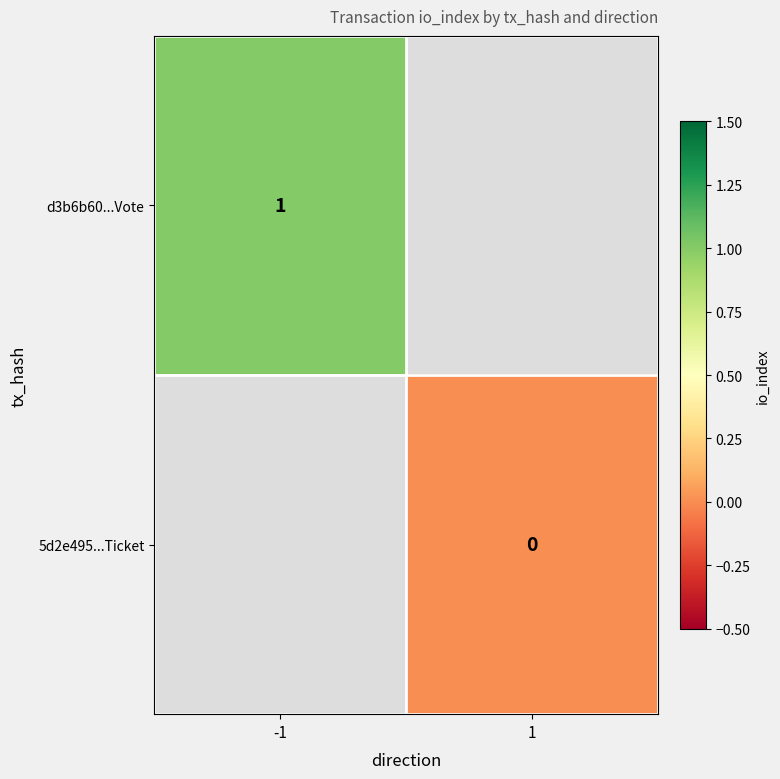

How many categories are shown in the chart?

2